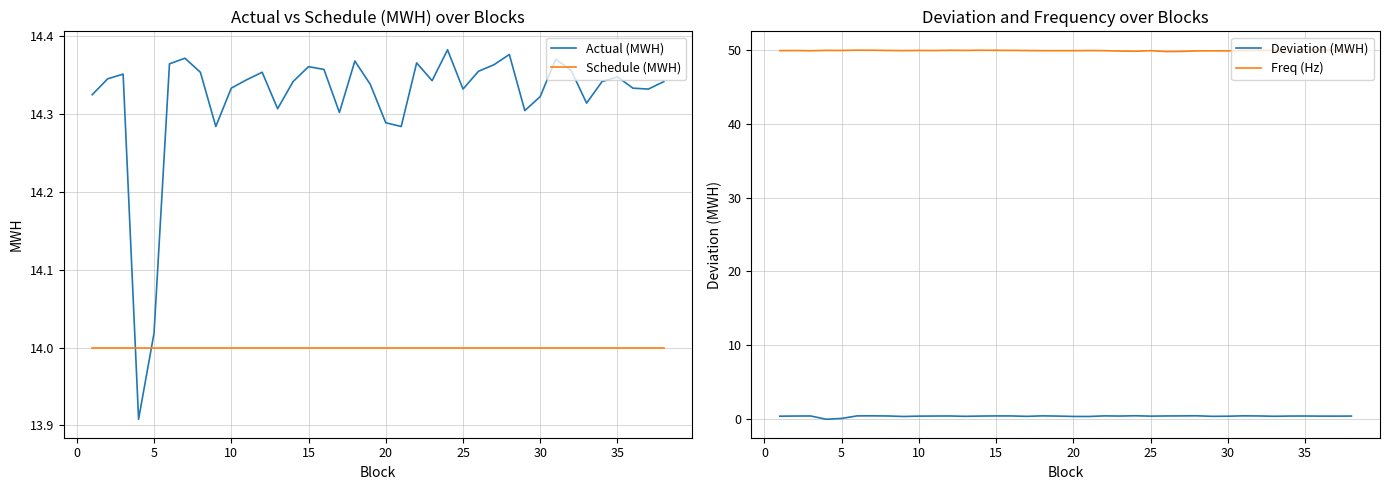

True or false: Schedule (MWH) and Actual (MWH) cross at least once.

True